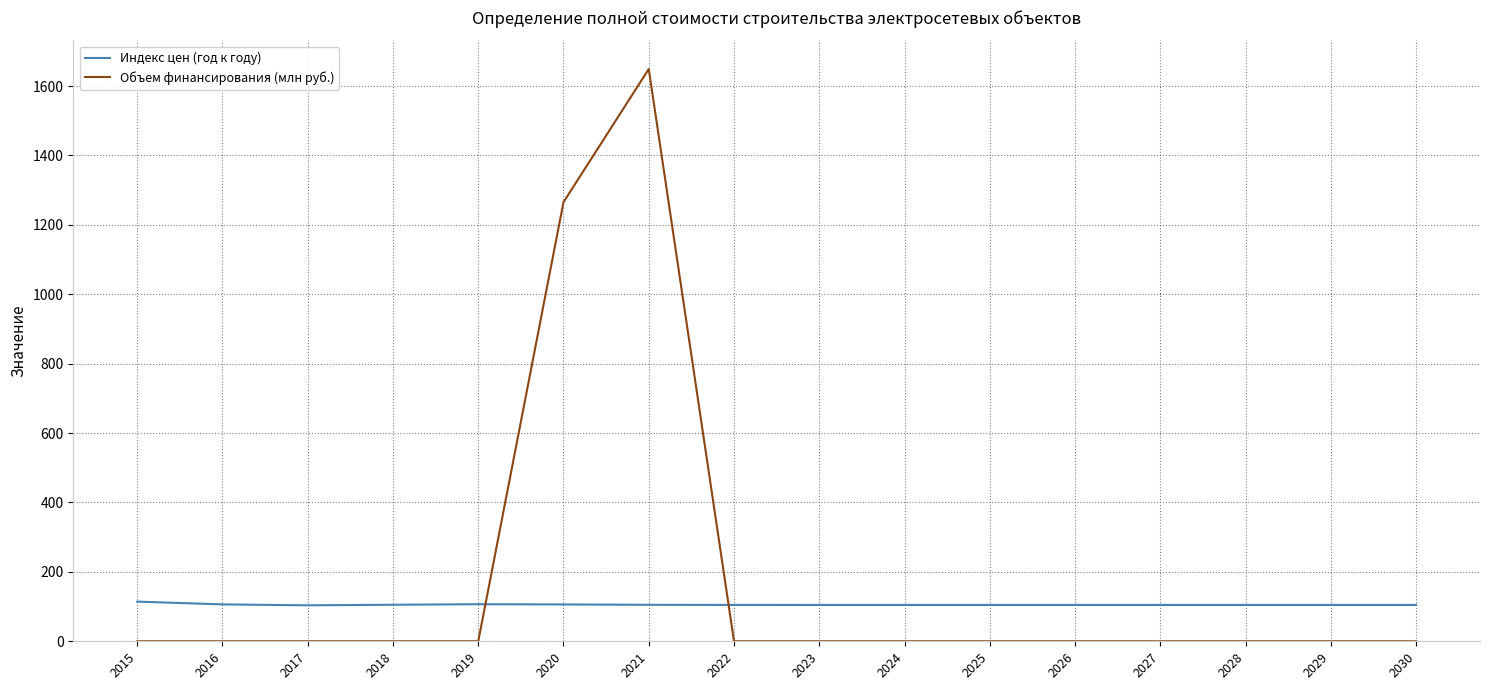

Is it true that Объем финансирования (млн руб.) equals 0.0 at 2026?

True